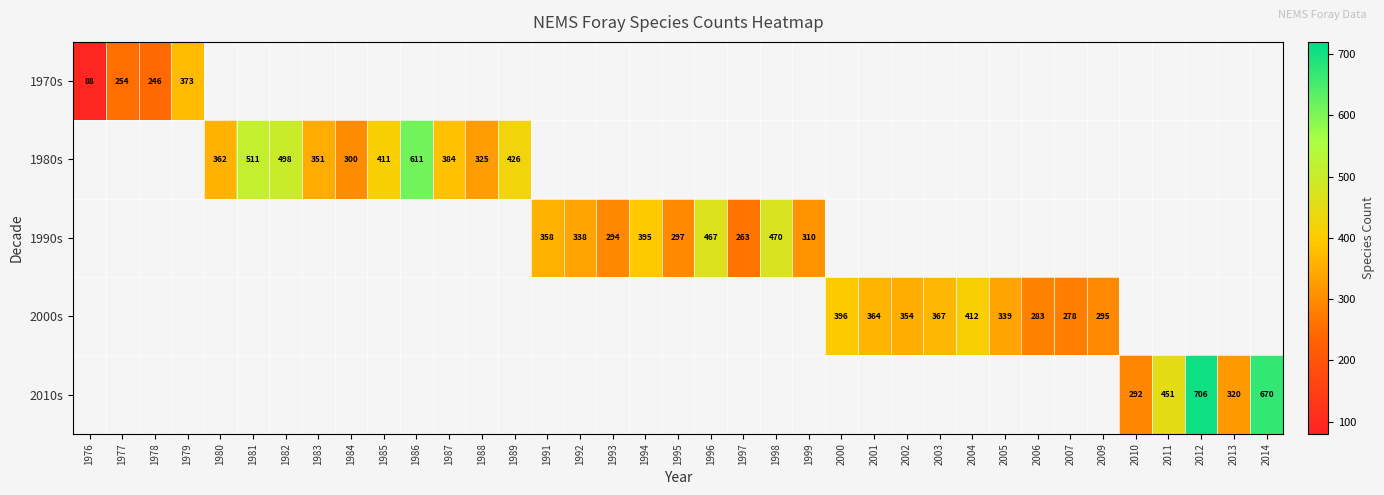

The value of 1970s at 1977 is 254. True or false?

True